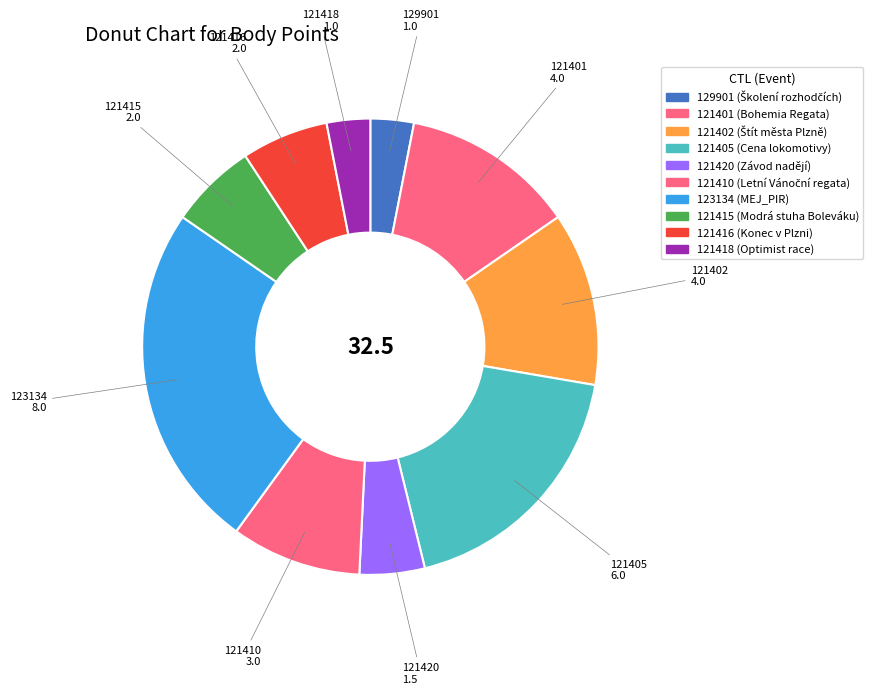

How many slices are in this pie chart?

10